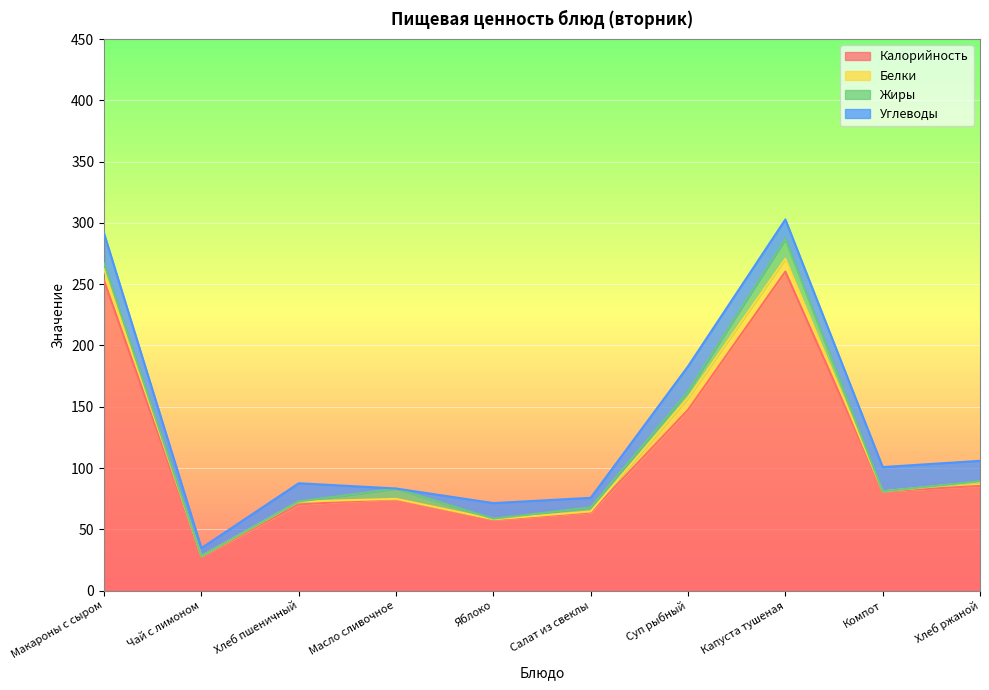

Does the chart display data point markers on the line(s)?

No